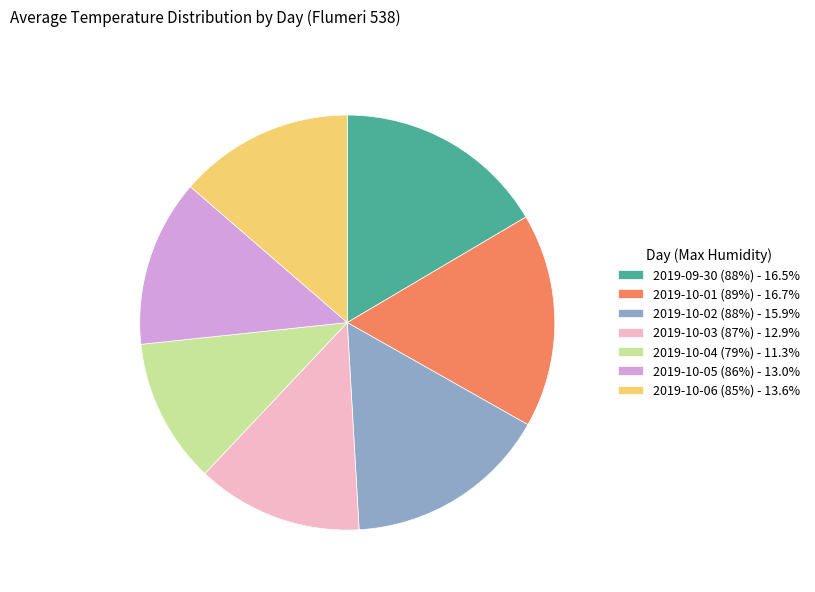

Do 2019-10-02 (88%) - 15.9% and 2019-10-01 (89%) - 16.7% together represent more than half of the pie?

No